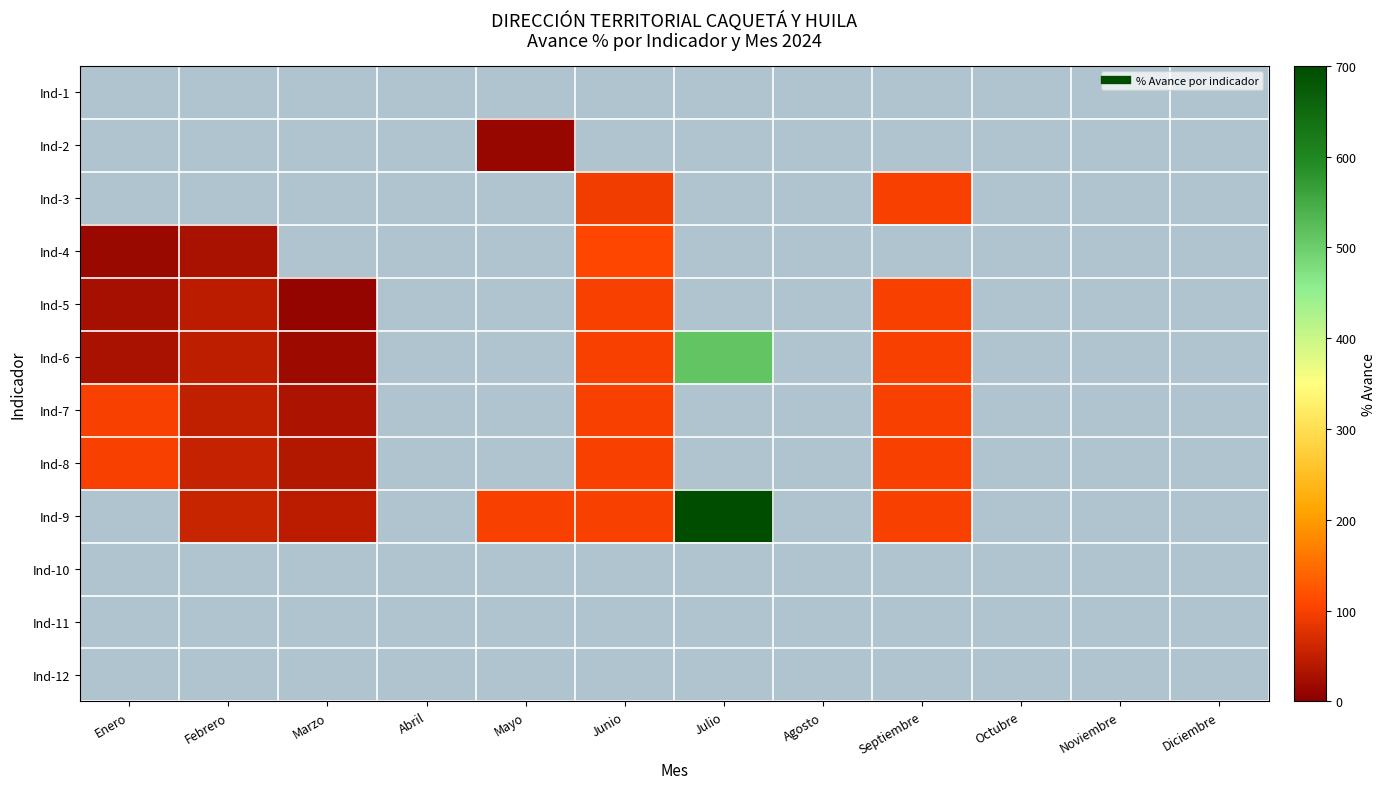

The Abril series shows 0.0 at 6. True or false?

True